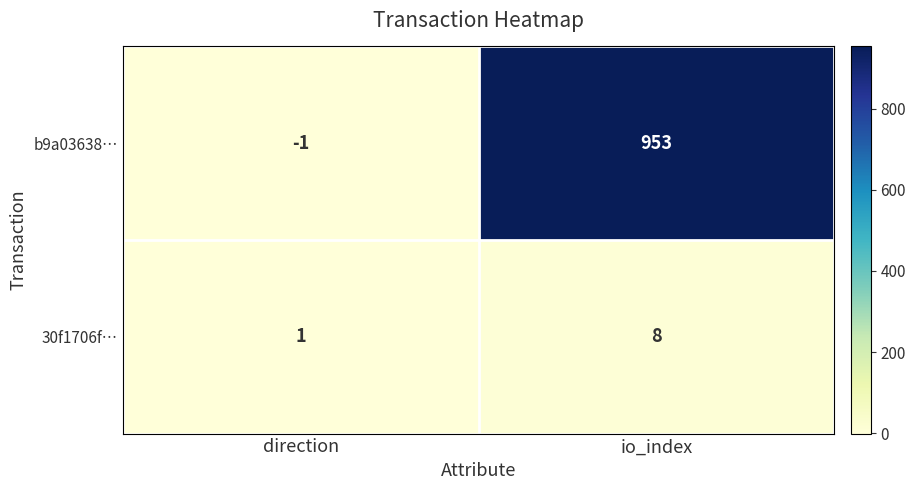

Reading right to left, extract all data points from this chart.

b9a03638…: io_index=953	direction=-1
30f1706f…: io_index=8	direction=1